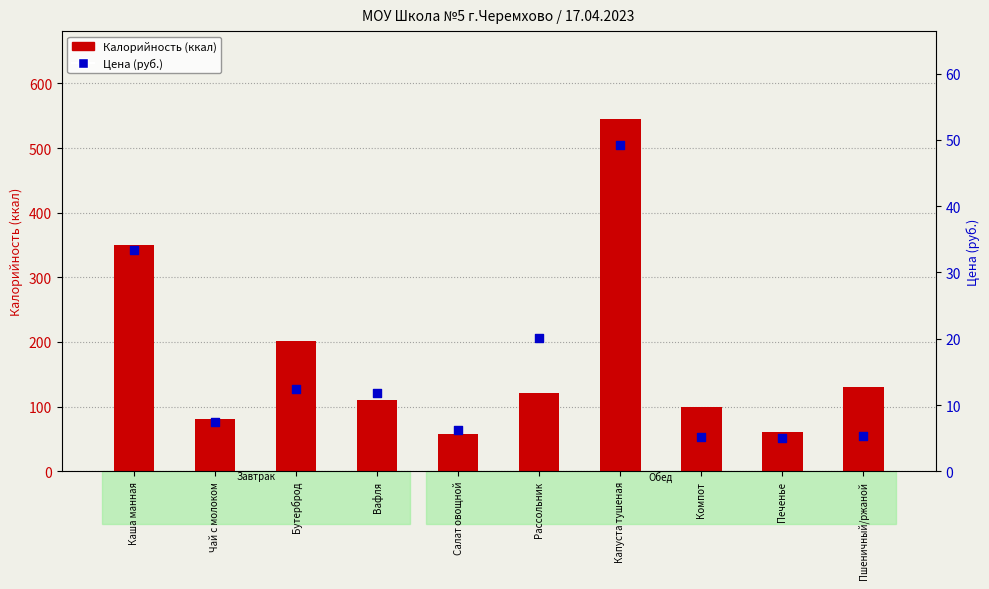

Which series reaches the minimum Y coordinate?

Цена (руб.)